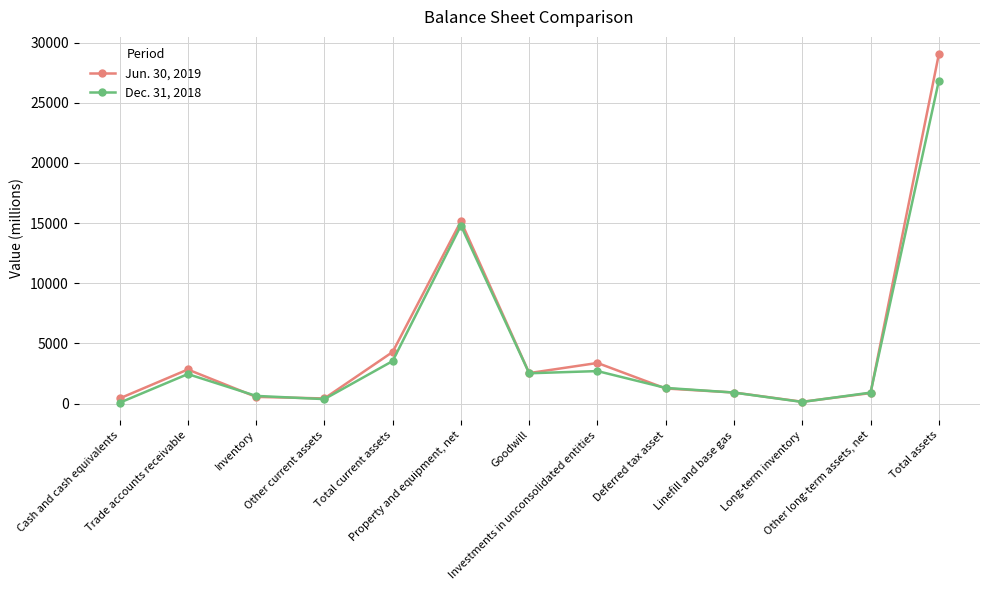

The Dec. 31, 2018 series shows 2303 at Total current assets. True or false?

False